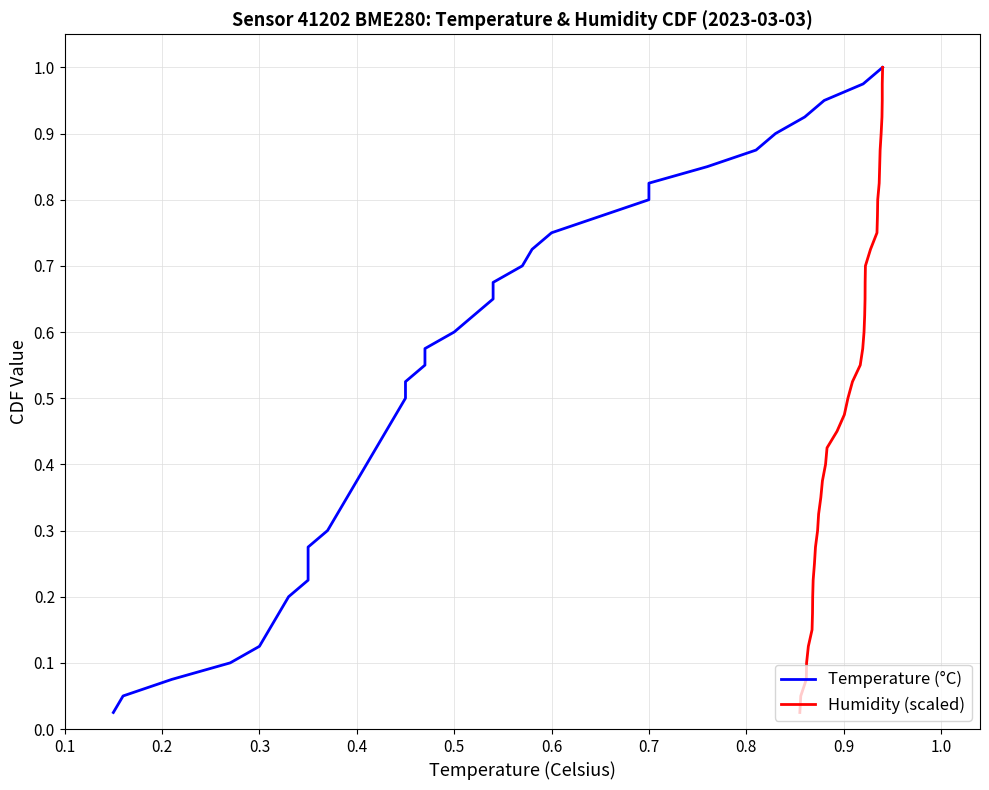

What is the greatest value displayed?

1.0